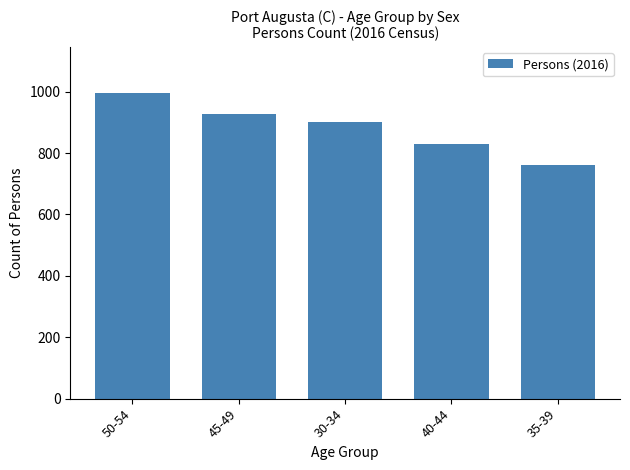

What is the average value?

883